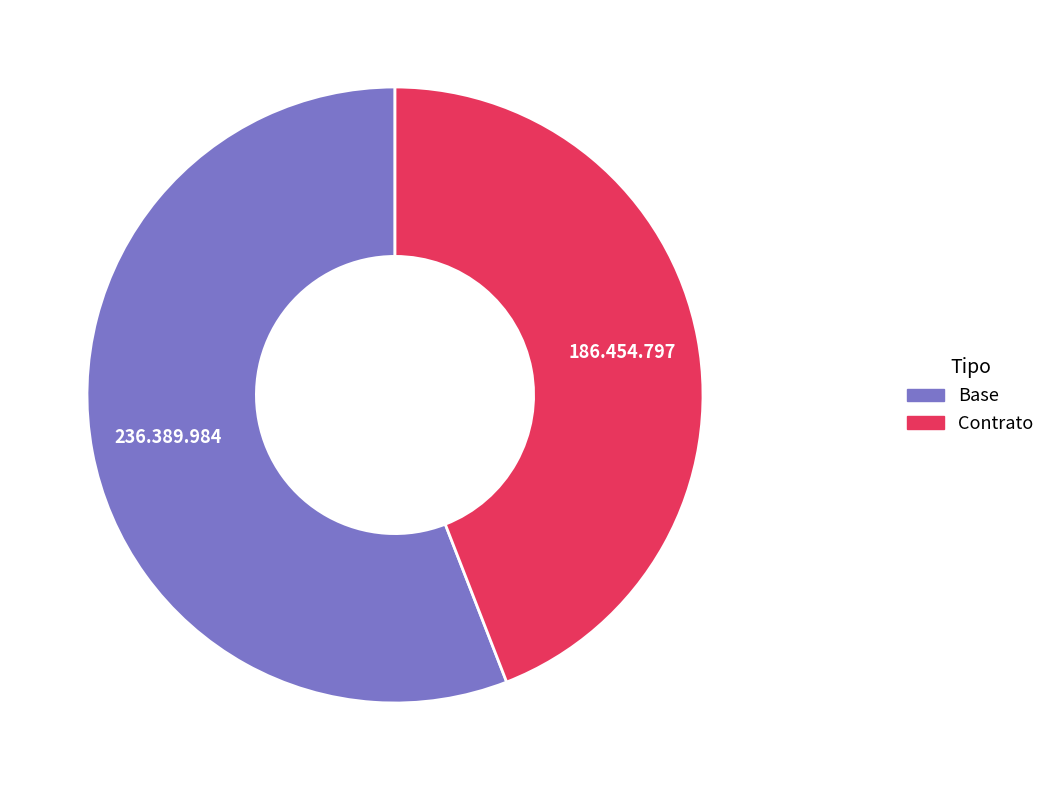

How many slices are in this pie chart?

2